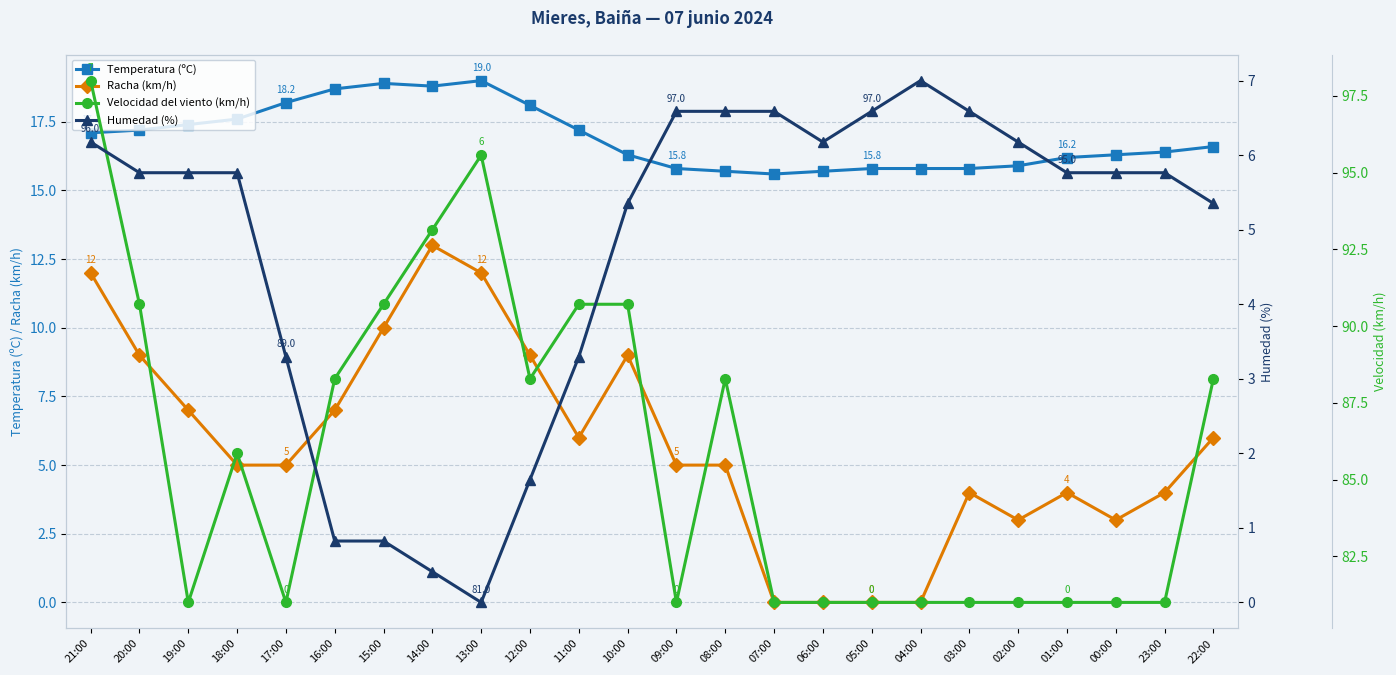

What is the spread (max minus min) of values at 01:00?

95.0